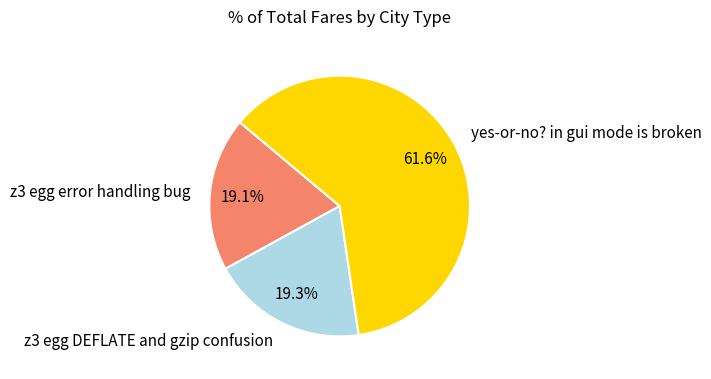

Which category has the biggest portion of the pie?

yes-or-no? in gui mode is broken